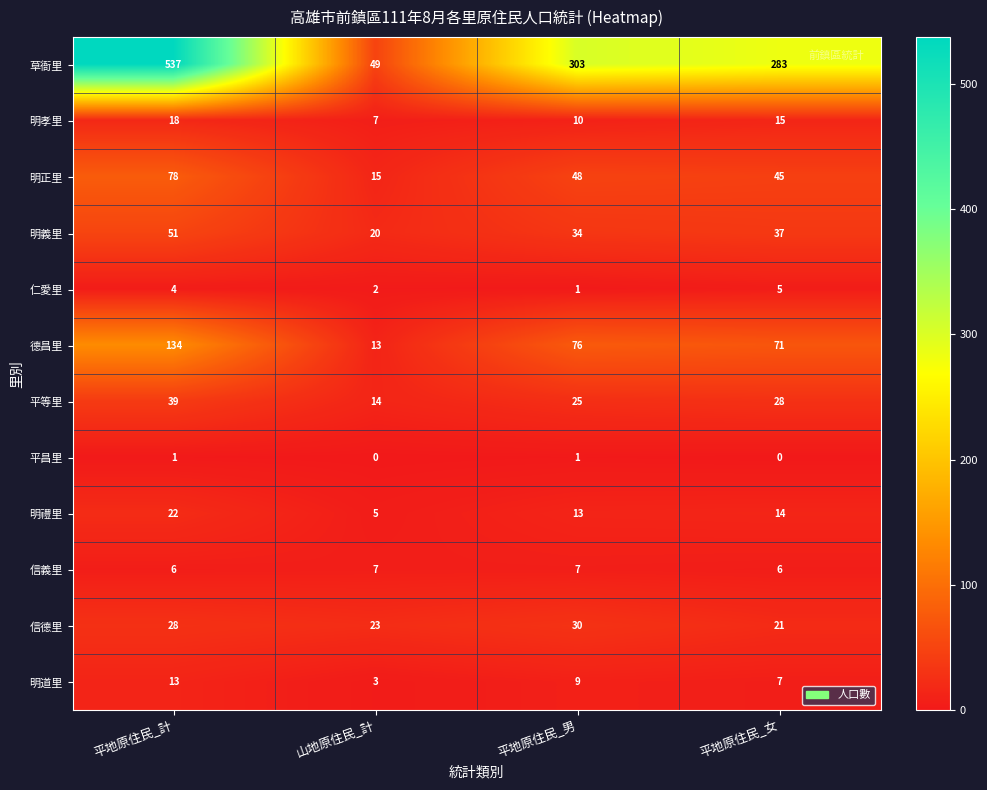

Is it true that 明禮里 equals 5 at 山地原住民_計?

True